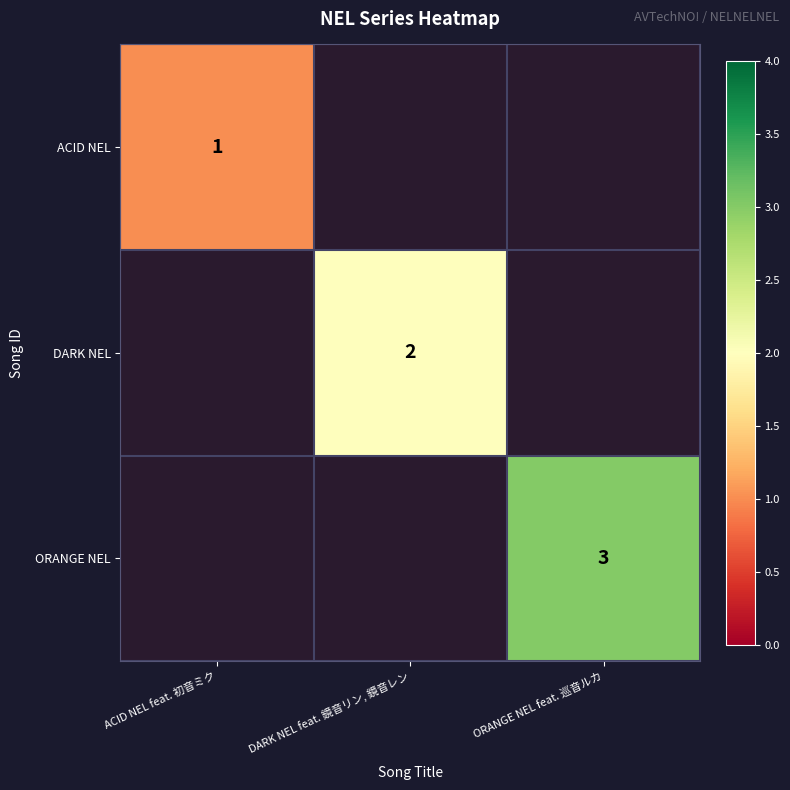

Is it true that ACID NEL equals 1 at ACID NEL feat. 初音ミク?

True